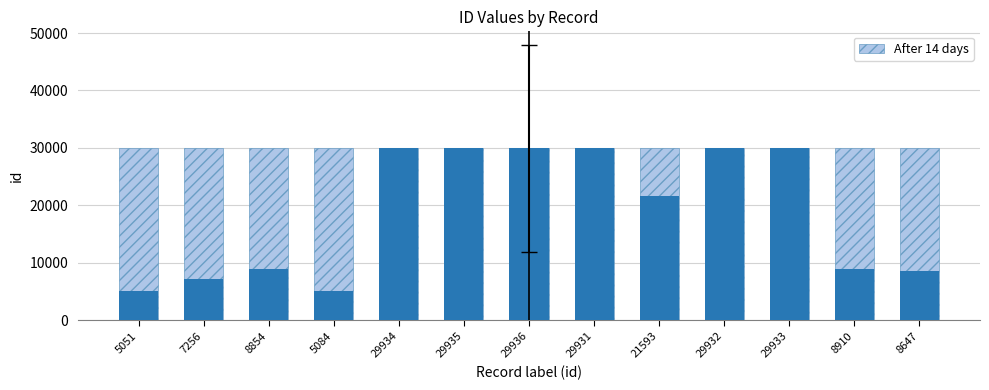

What is the maximum value for id?

29936